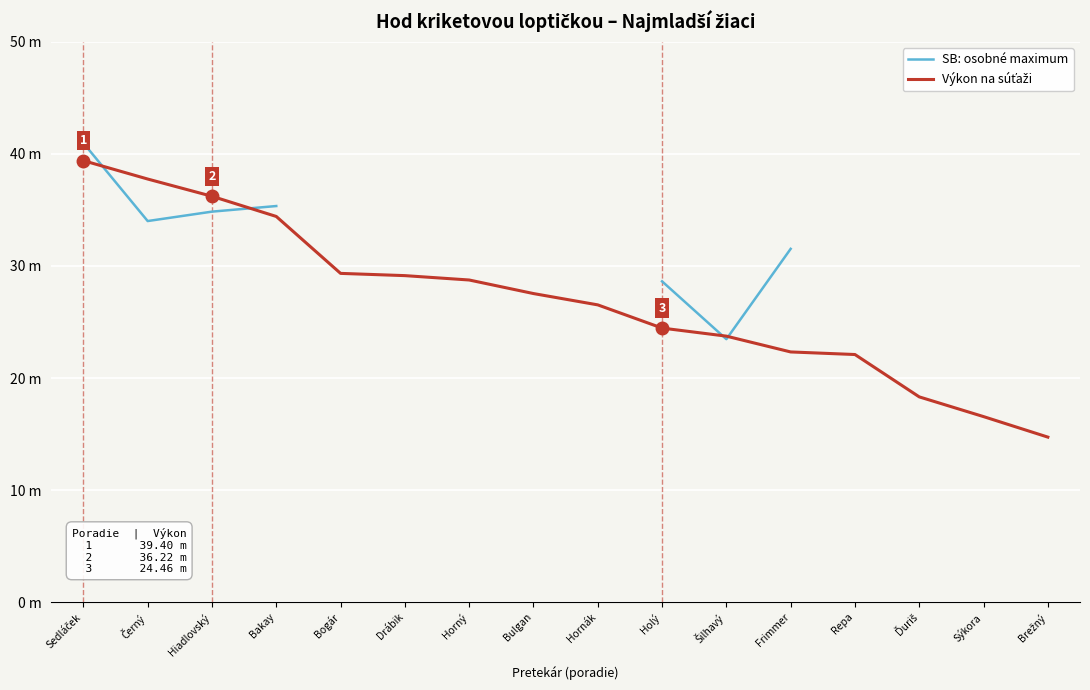

True or false: SB: osobné maximum has more than 0 interior local peaks.

False